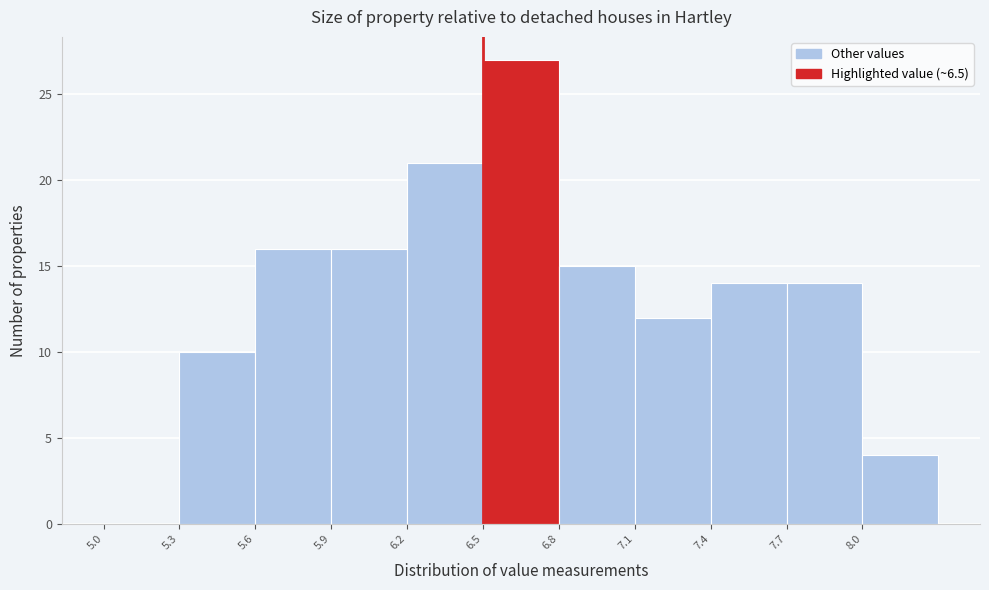

How tall is the bar that spans 8.0 to 8.3 on the x-axis? The values are not printed on the chart, so give them approximately, as read against the axis.

4